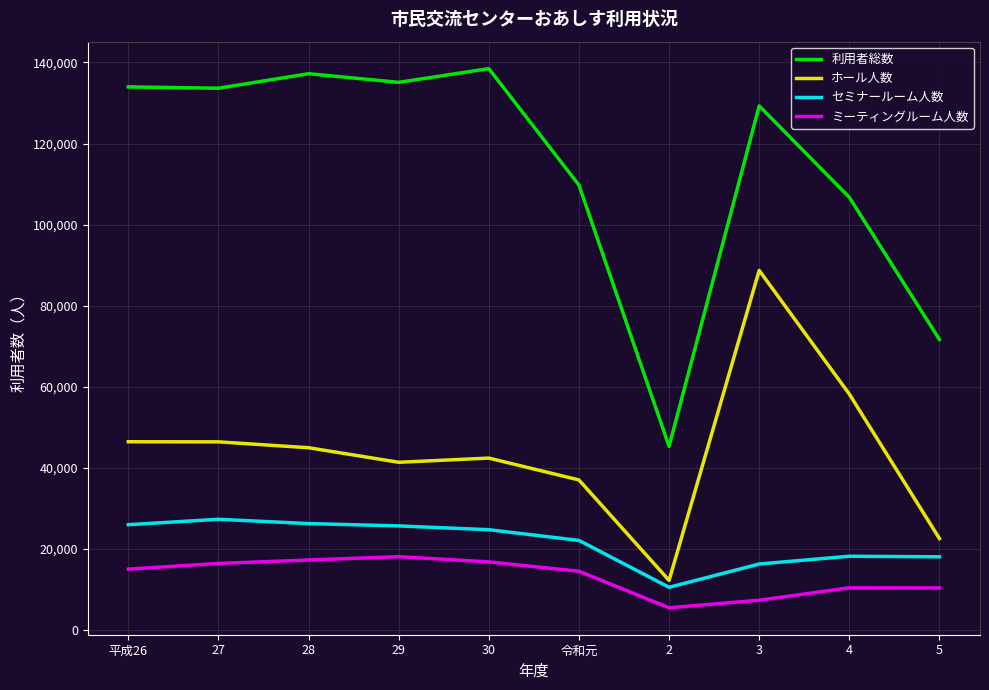

The ホール人数 series shows 60893 at 令和元. True or false?

False